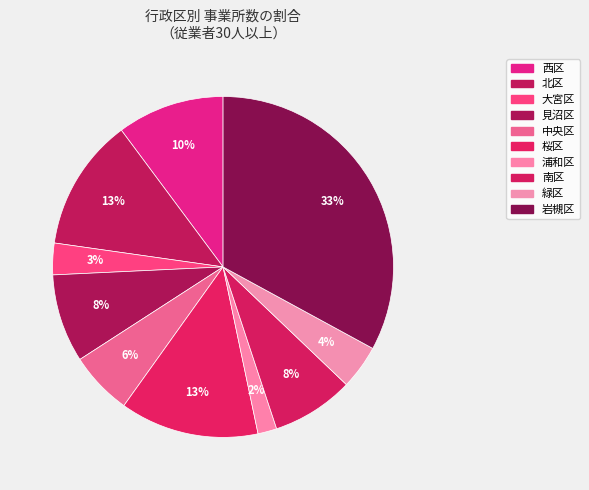

True or false: 桜区 accounts for 13% of the total.

True